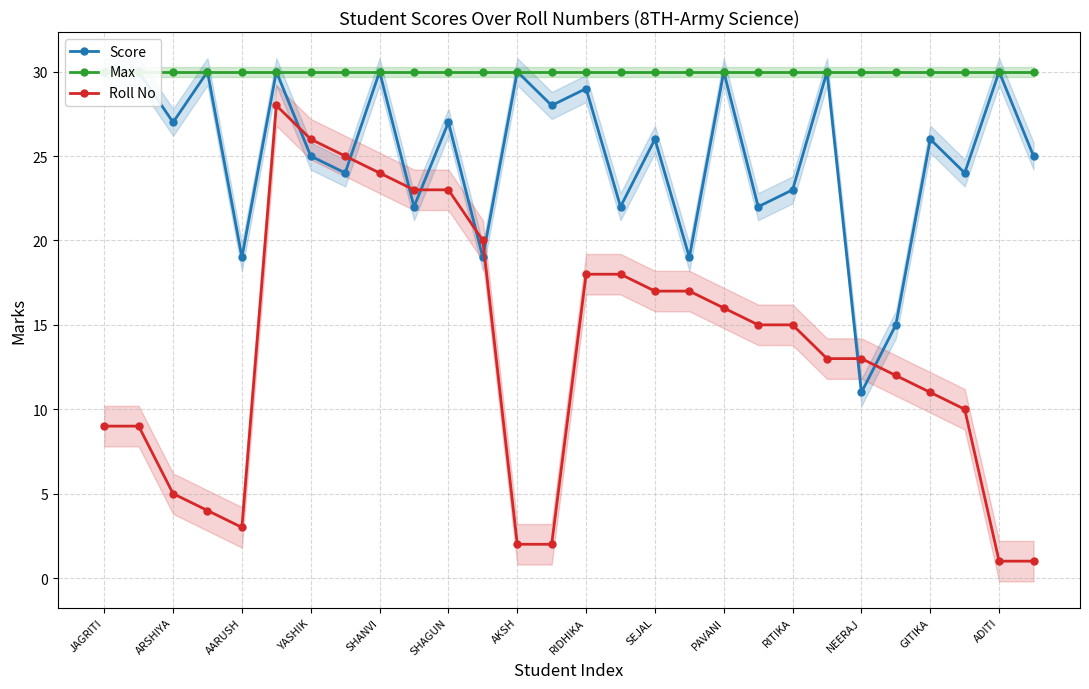

Is this an area chart (filled region under the line)?

No